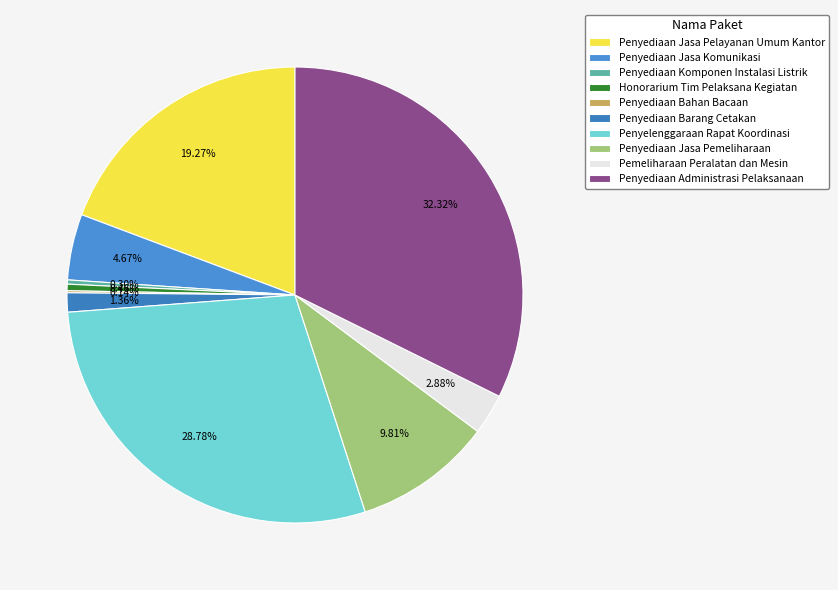

Do Penyediaan Barang Cetakan and Penyelenggaraan Rapat Koordinasi together represent more than half of the pie?

No